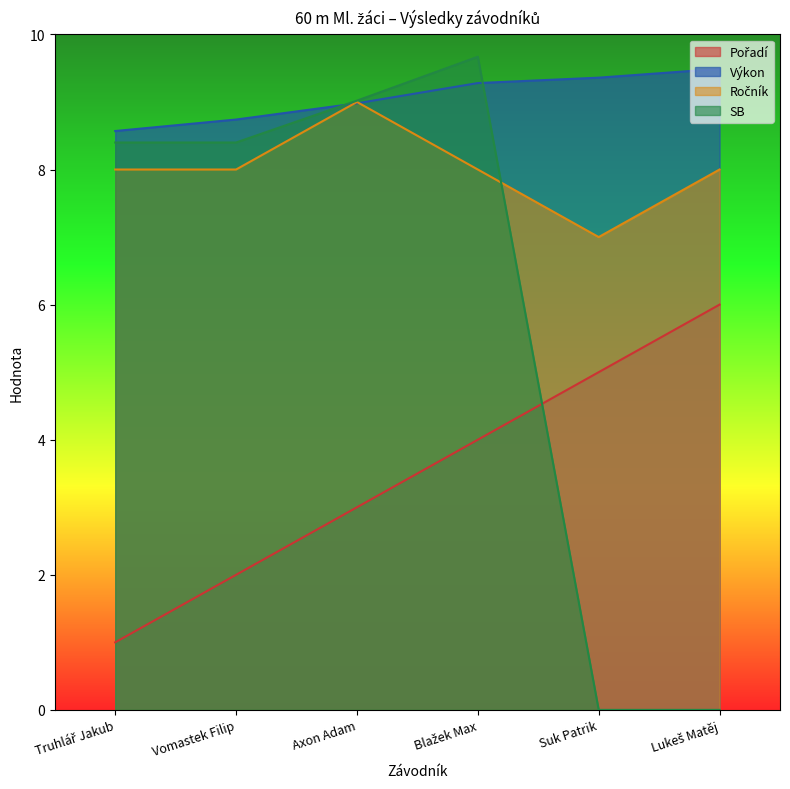

Which series changed the most between Axon Adam and Blažek Max?

Pořadí